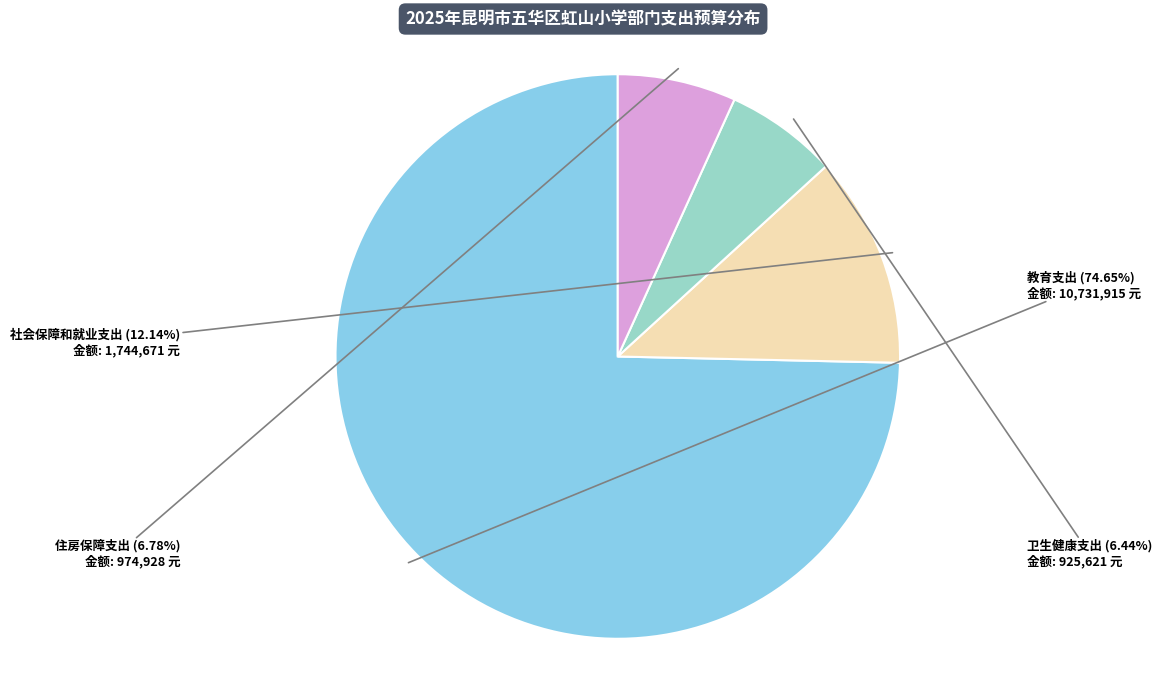

Which category has the biggest portion of the pie?

教育支出